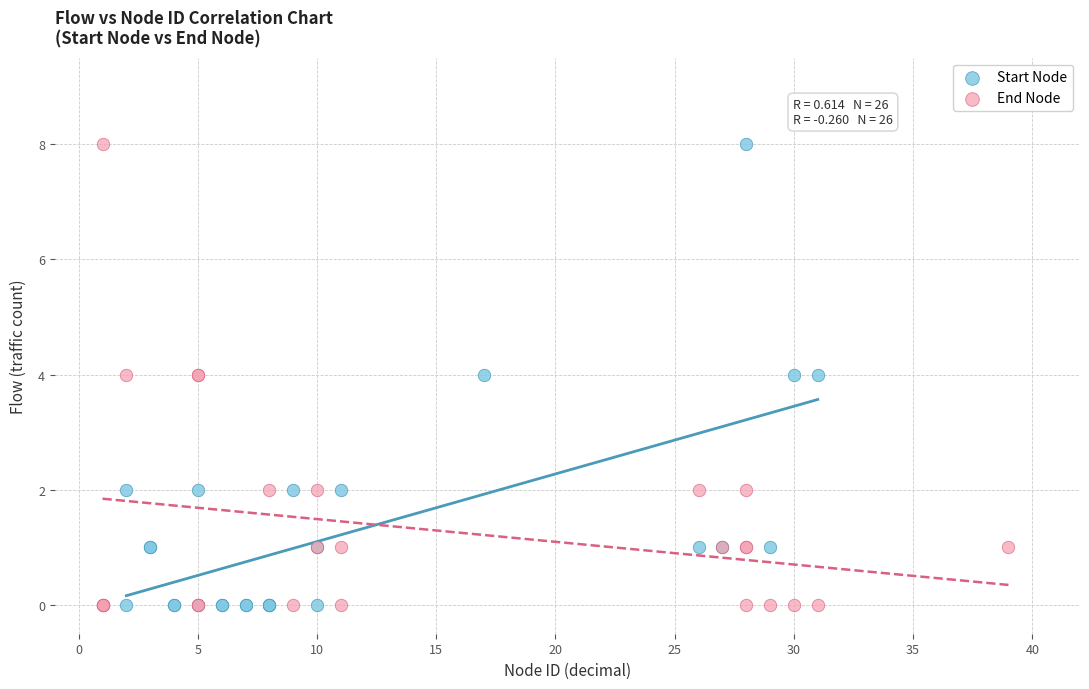

What are all the series names shown in the legend?

Start Node, End Node